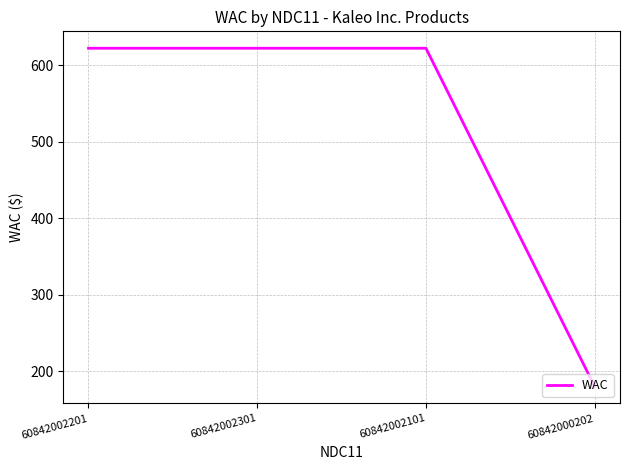

Reading right to left, what are all the values shown in this chart?

60842000202=180.0	60842002101=621.9	60842002301=621.9	60842002201=621.9